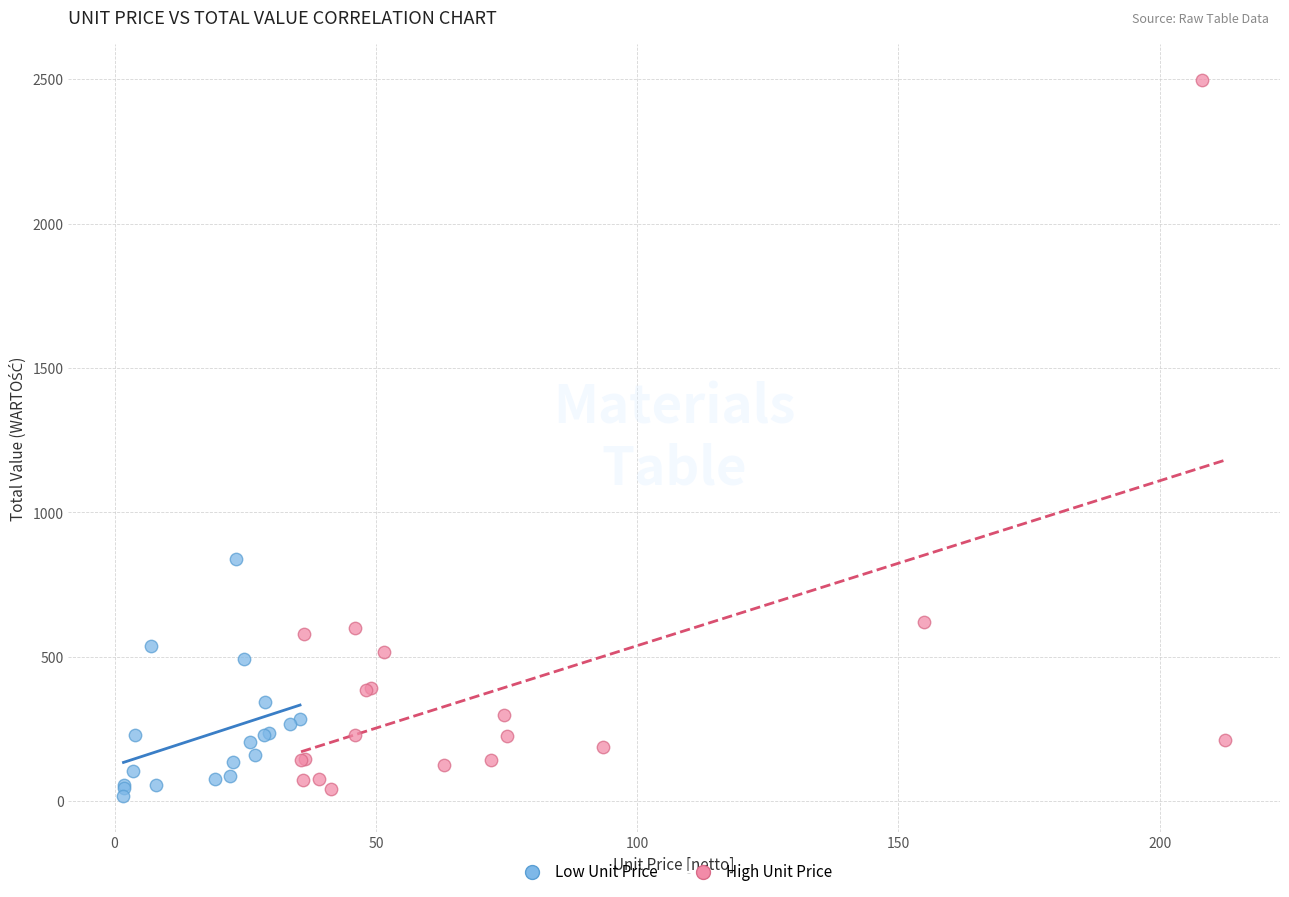

Which series has the widest spread of Y values?

High Unit Price